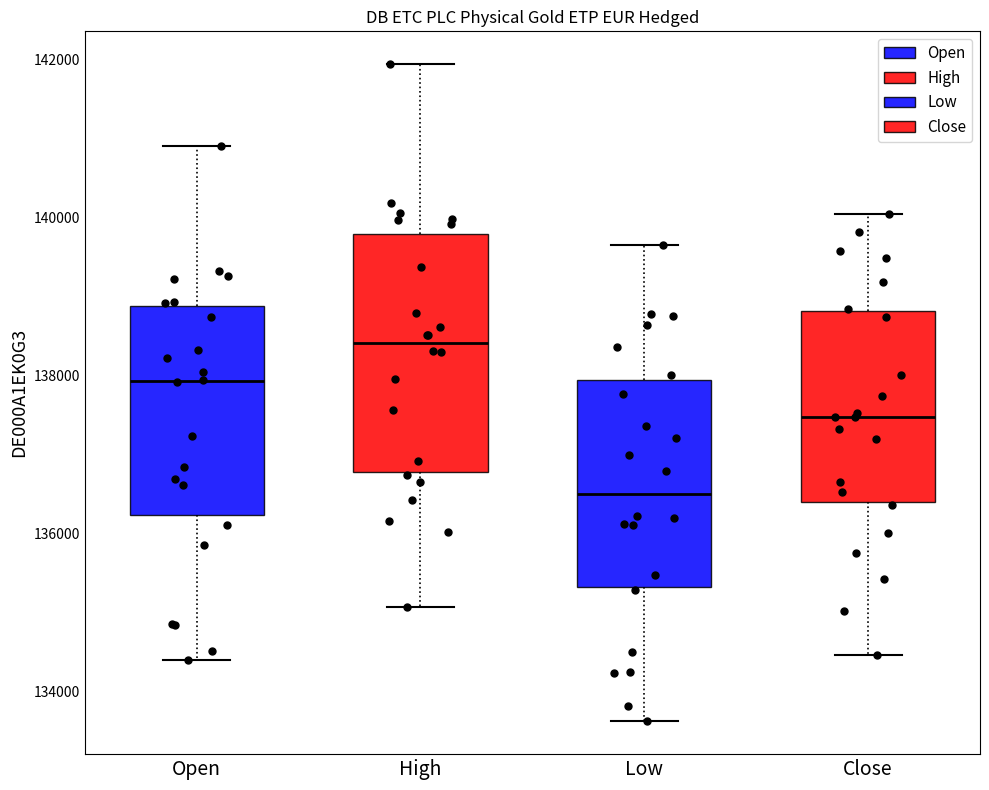

Which box's median line is the lowest?

Low